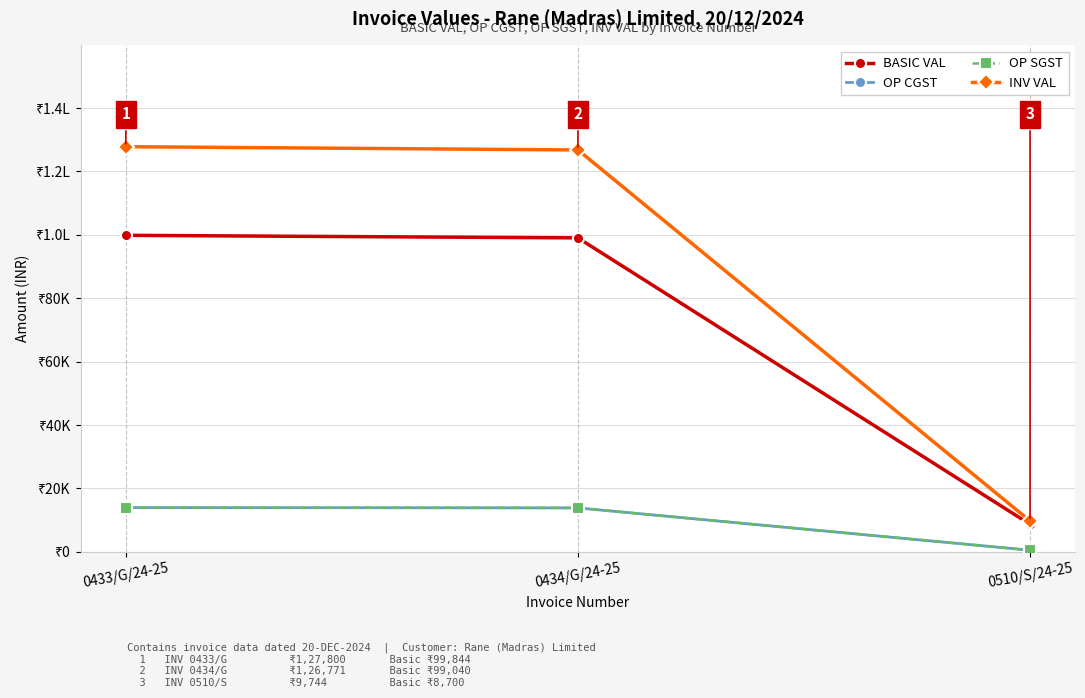

Which series changed the most between 0433/G/24-25 and 0434/G/24-25?

INV VAL